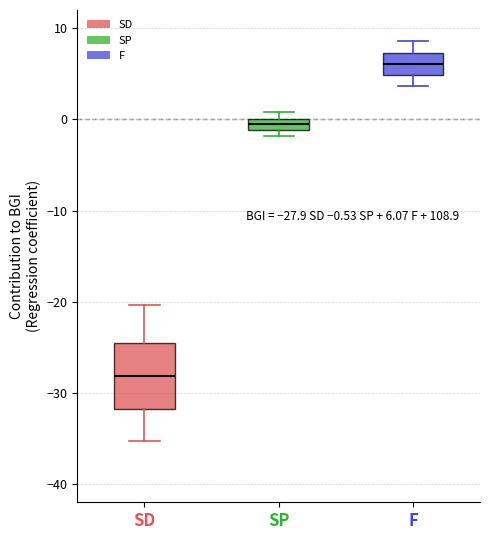

Which box's median line is the lowest?

SD